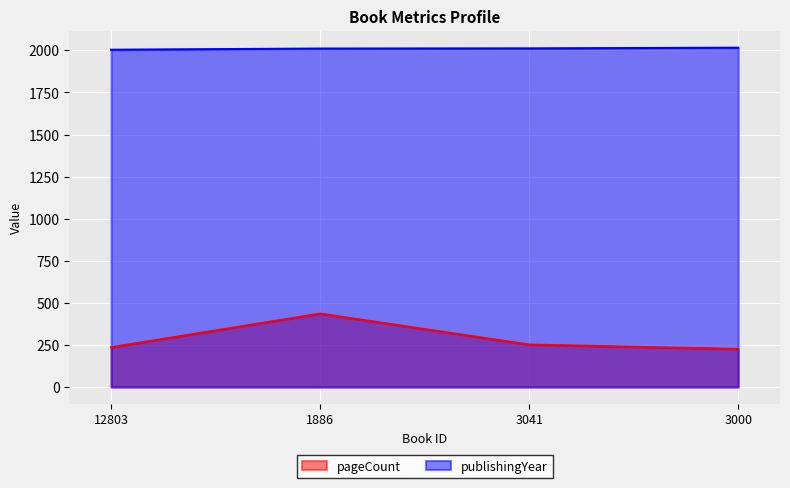

What is the total value across all series at 12803?

2240